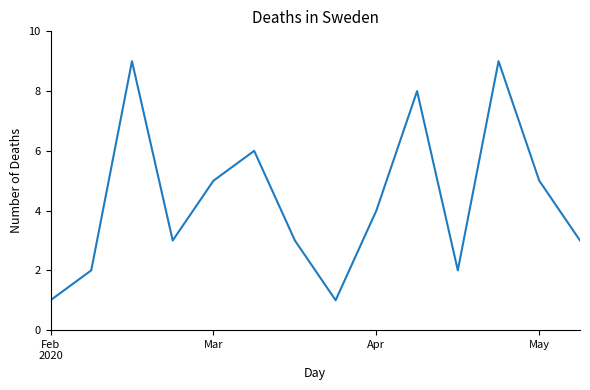

What is the greatest value displayed?

9